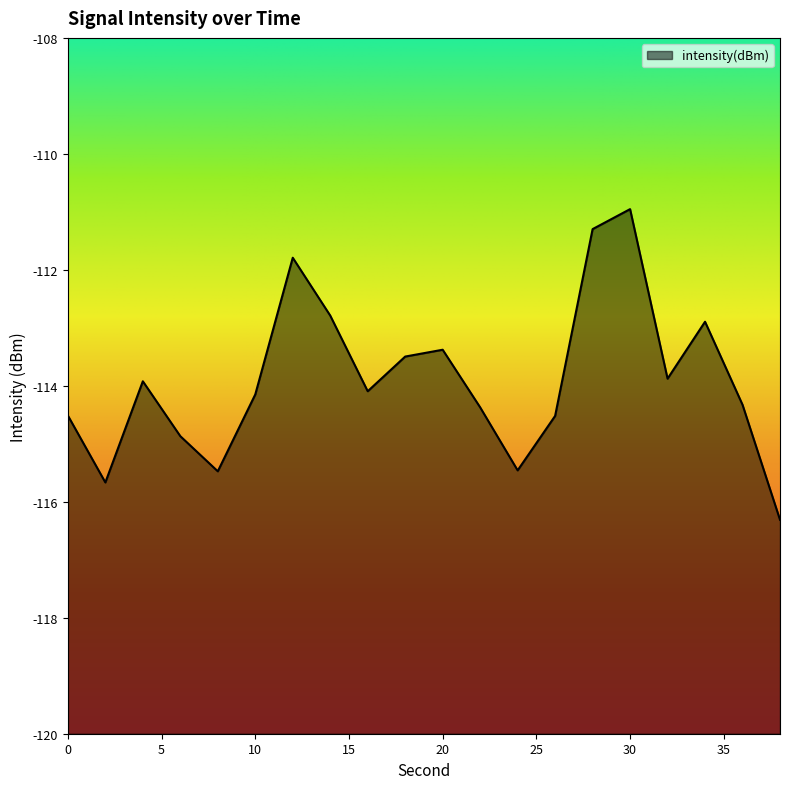

What is the greatest value displayed?

-111.0